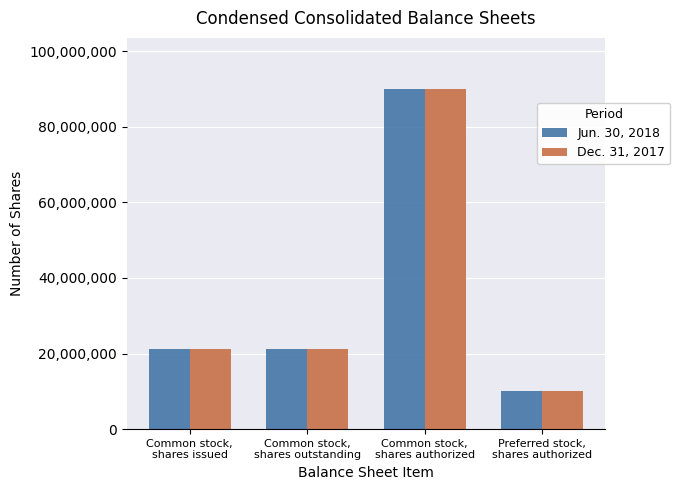

At how many categories does at least one series exceed 77830936?

1